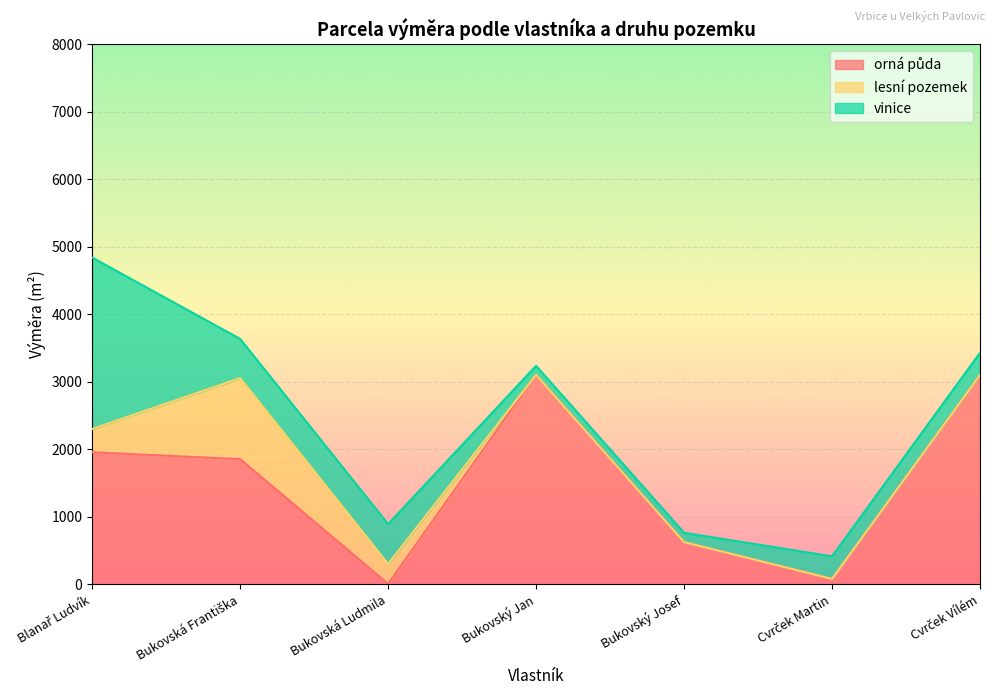

Between which two adjacent categories do lesní pozemek and orná půda first intersect?

Bukovská Františka and Bukovská Ludmila